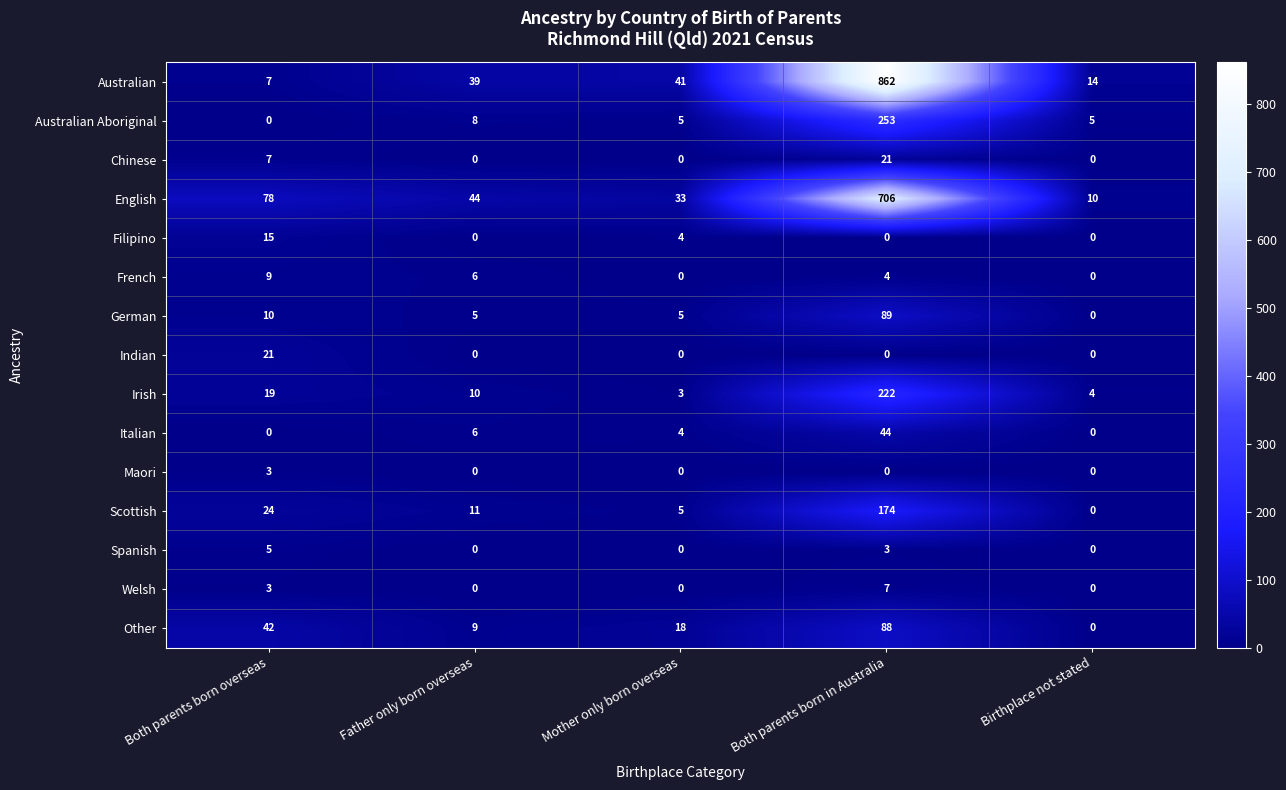

What is the total value across all series at Birthplace not stated?

33